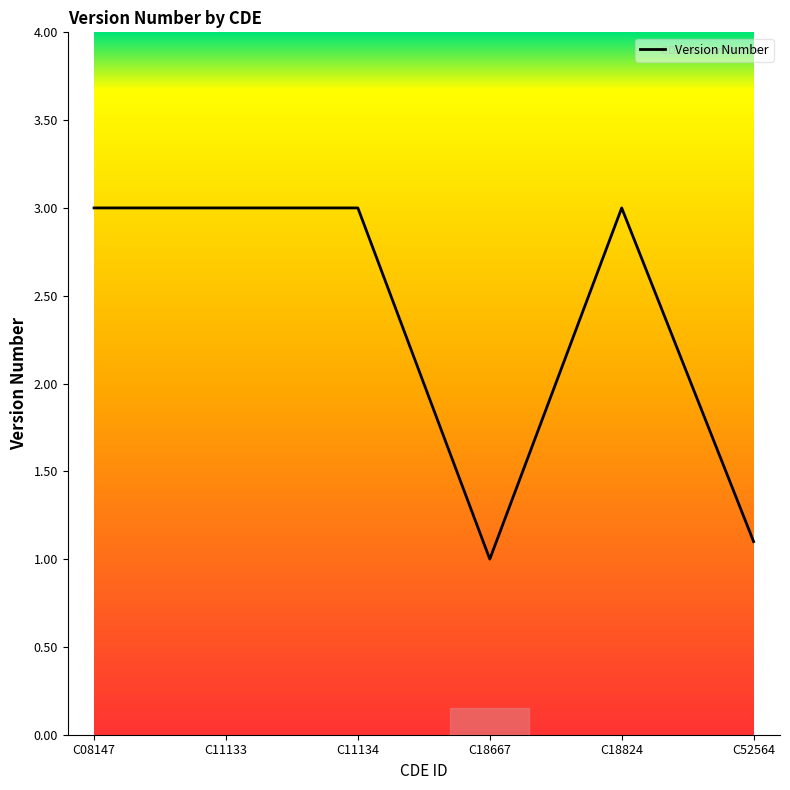

What is the change in value from C11133 to C18667?

-2.0